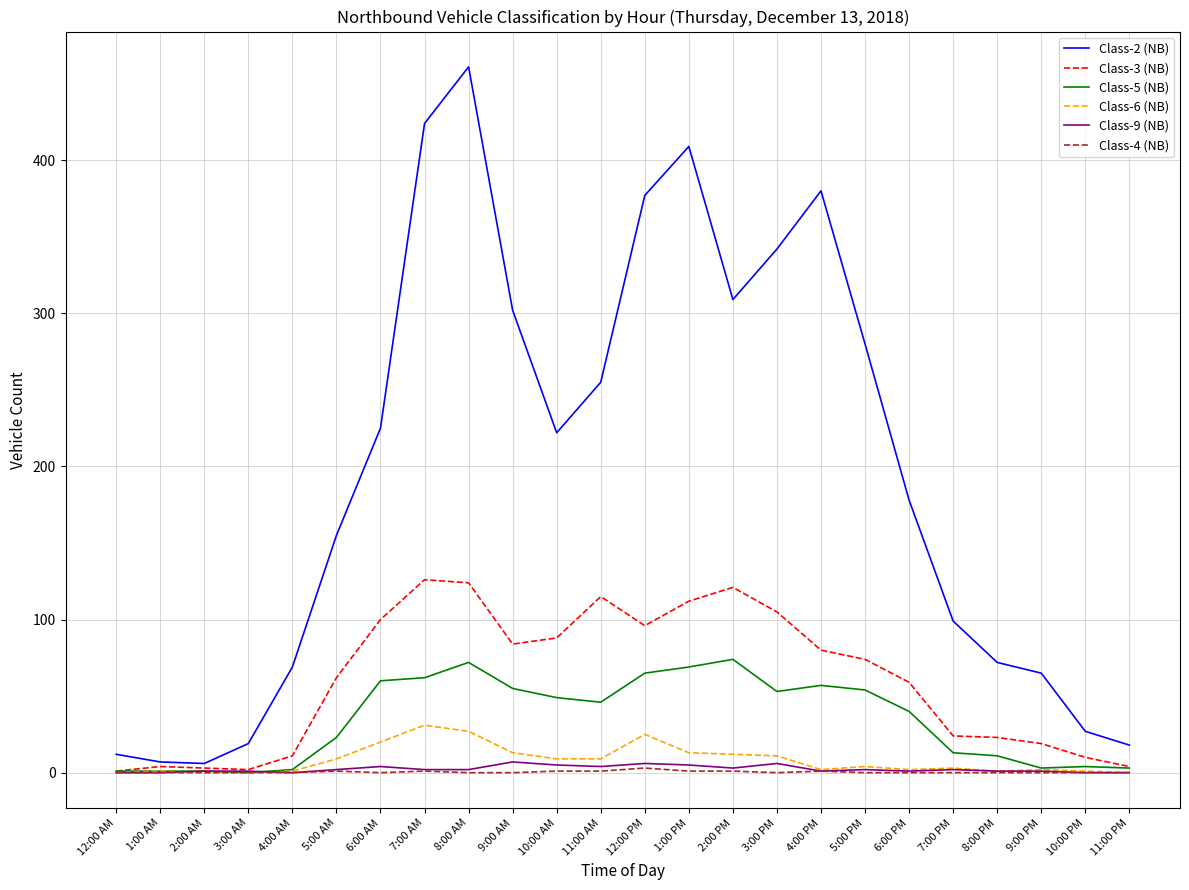

At which category does Class-2 (NB) reach its first local peak?

8:00 AM